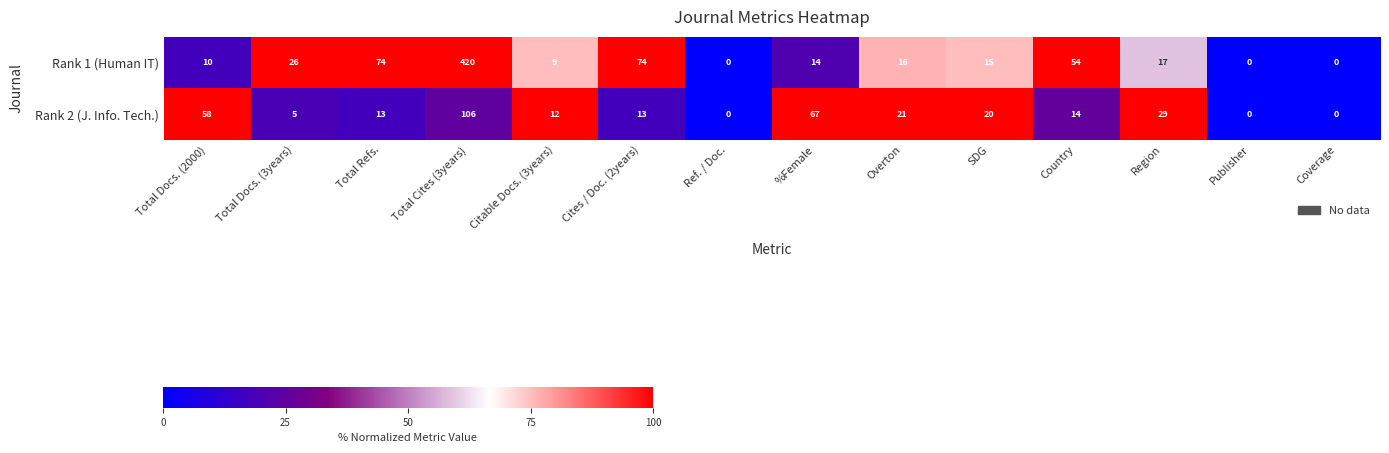

At which label does Rank 2 (J. Info. Tech.) first exceed 14?

Total Docs. (2000)